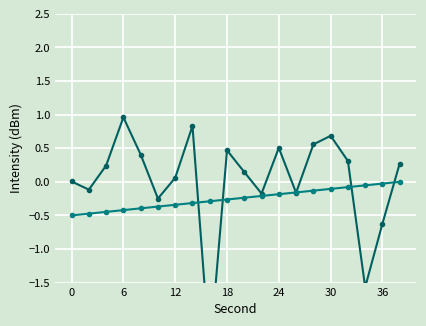

Which series has the largest range (max minus min)?

intensity(dBm)